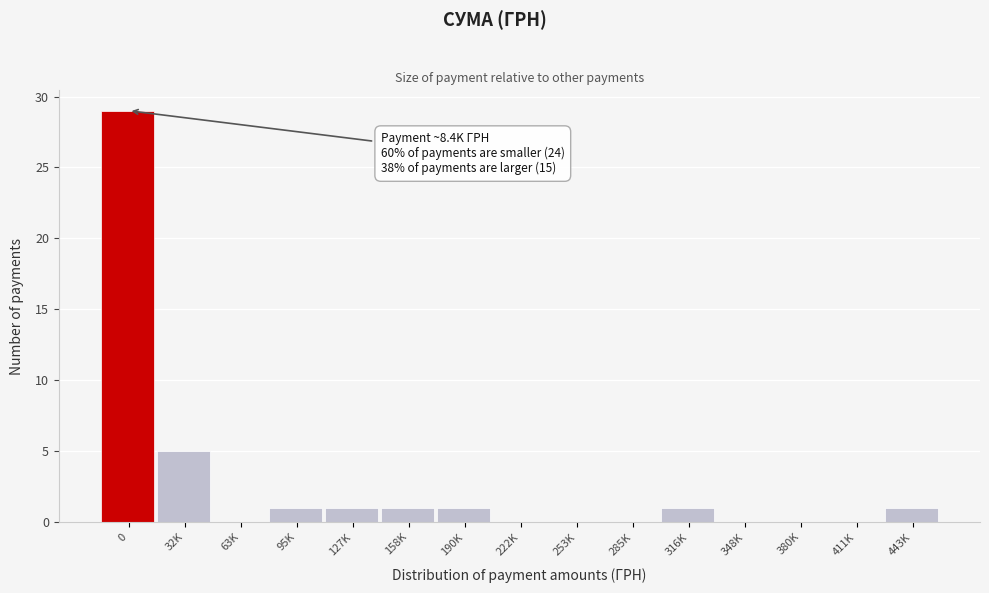

Reading left to right, transcribe all the data shown in this chart.

0=29	32K=5	63K=0	95K=1	127K=1	158K=1	190K=1	222K=0	253K=0	285K=0	316K=1	348K=0	380K=0	411K=0	443K=1